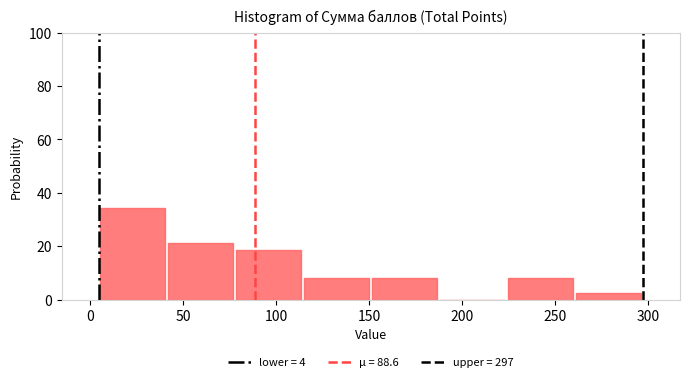

Reading left to right, list every bar in this chart as the range it spans on the x-axis followed by its height. Neither the bar edges nor the heights are printed on the chart, so give them approximately, as read against the axes.

5 to 40: 34
40 to 80: 22
80 to 115: 18
115 to 150: 8
150 to 185: 8
185 to 225: 0
225 to 260: 8
260 to 295: 2